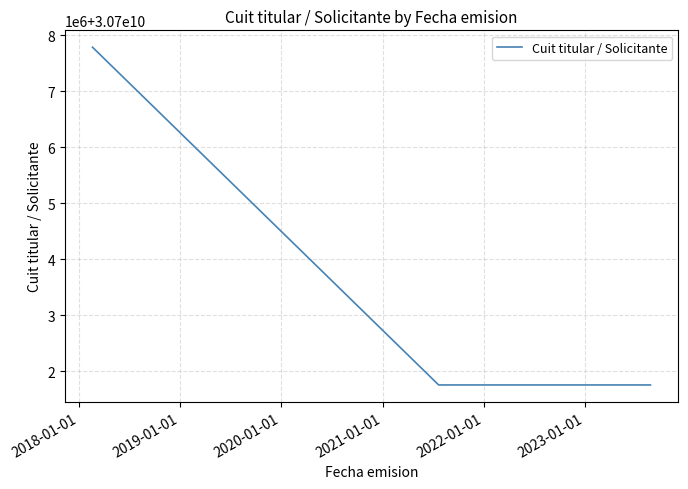

Reading right to left, transcribe all the data shown in this chart.

30701753832	30701753832	30707784292	30707784292